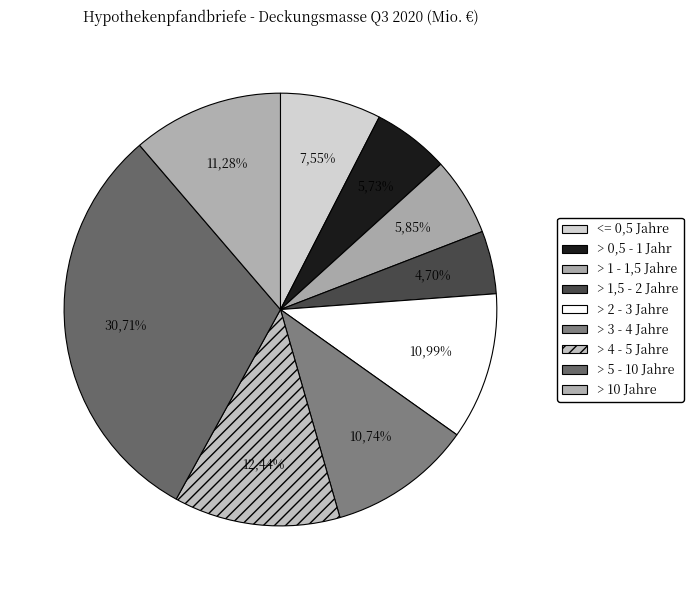

Which category has the smallest portion of the pie?

> 1,5 Jahre und <= 2 Jahre